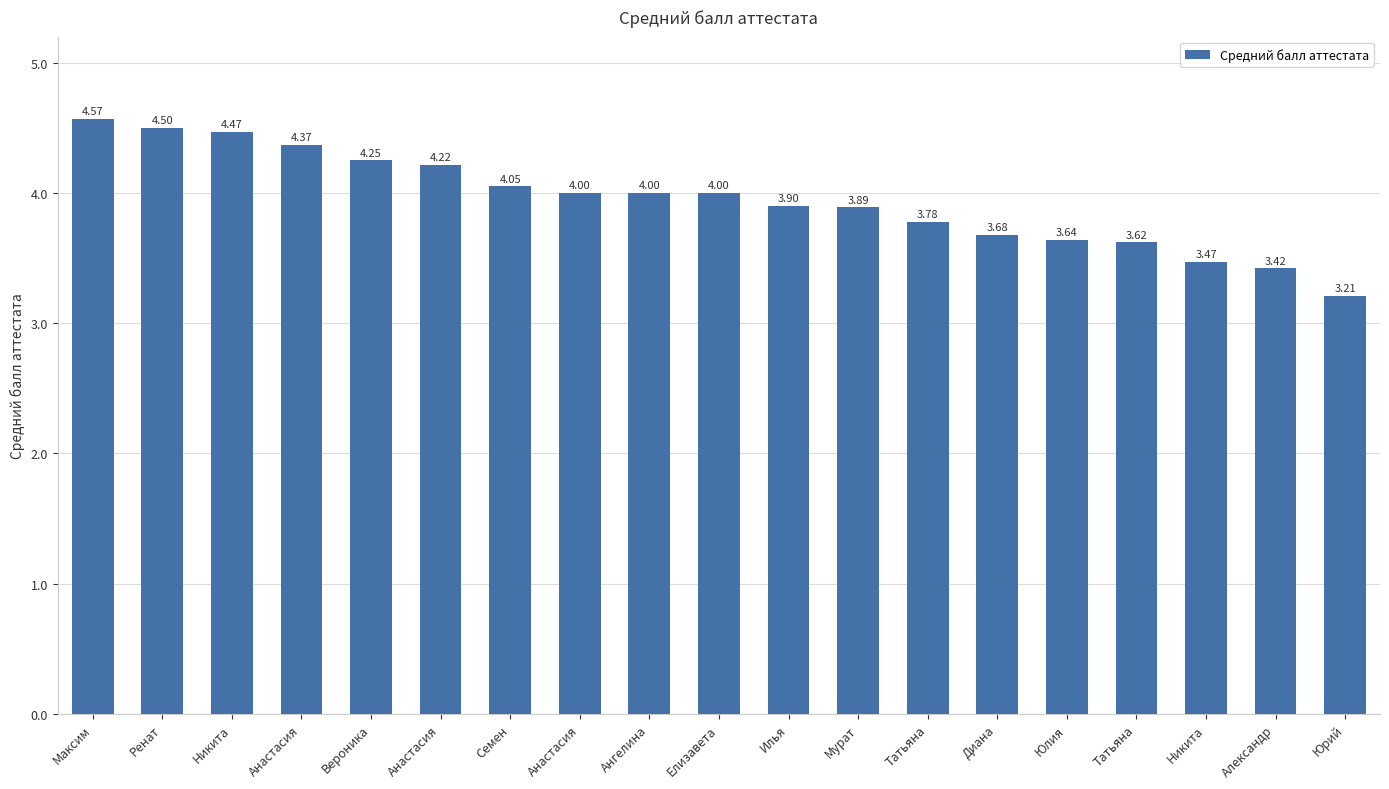

What is the difference between the second highest and second lowest values?

1.1